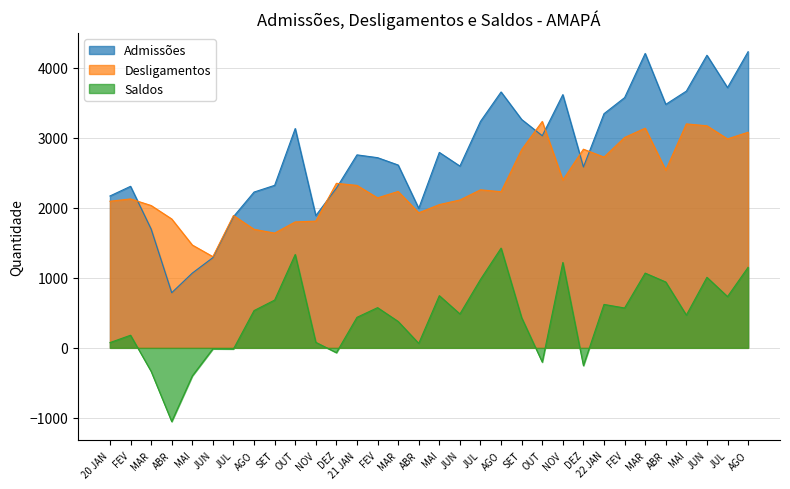

Which series has the largest total across all categories?

Admissões